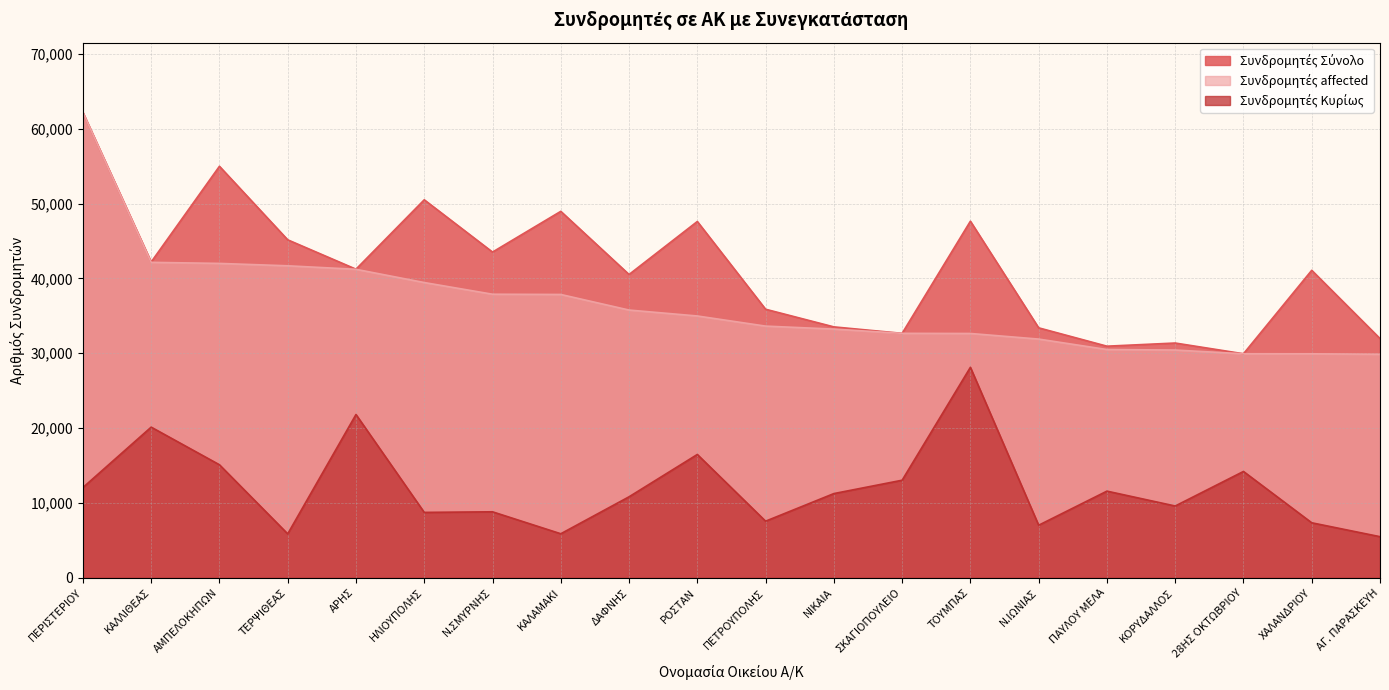

True or false: Συνδρομητές Σύνολο and Συνδρομητές affected intersect in this chart.

False